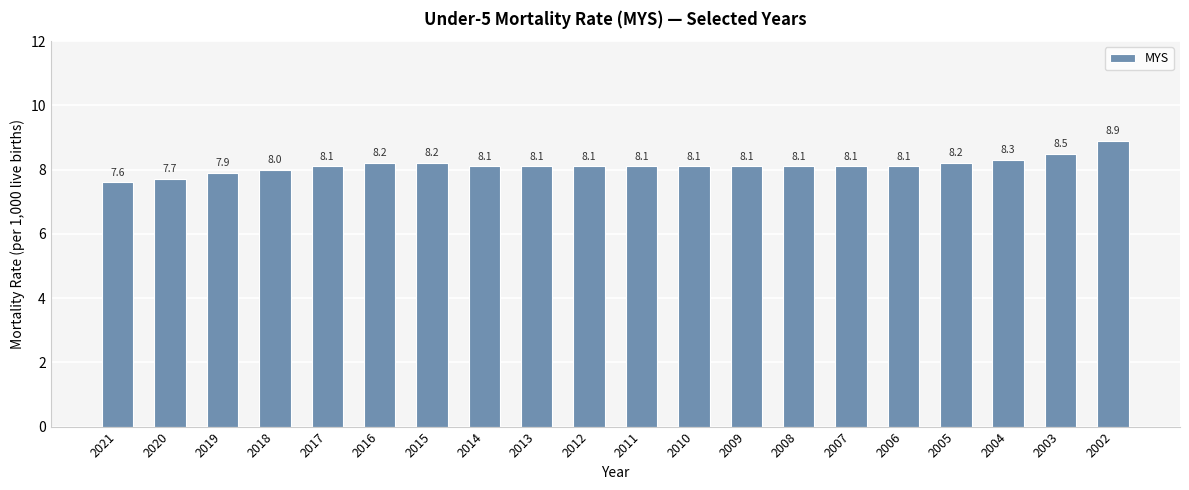

What is the value of the 18th bar from the left?

8.3